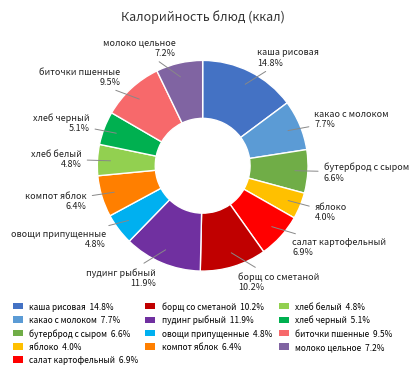

Which category has the biggest portion of the pie?

каша рисовая